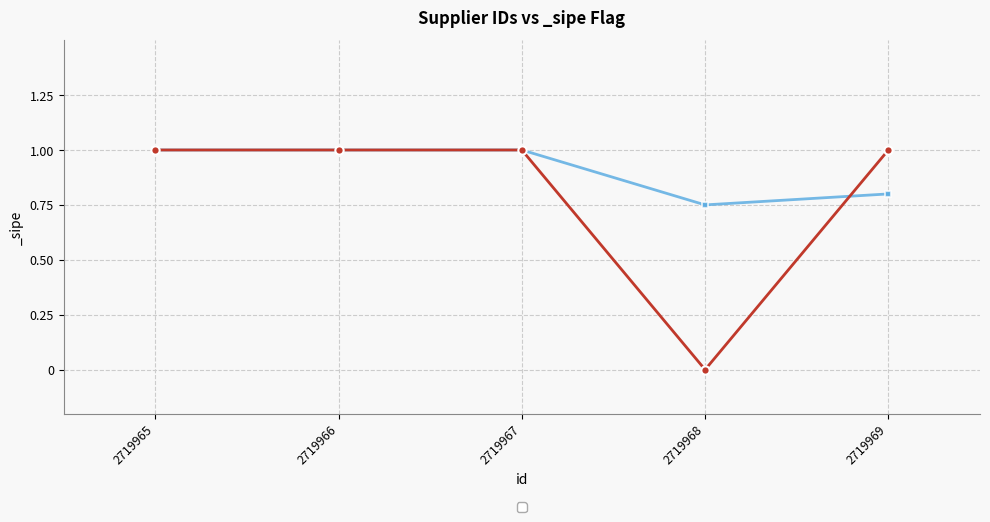

The value at 2719966 is 1. True or false?

False